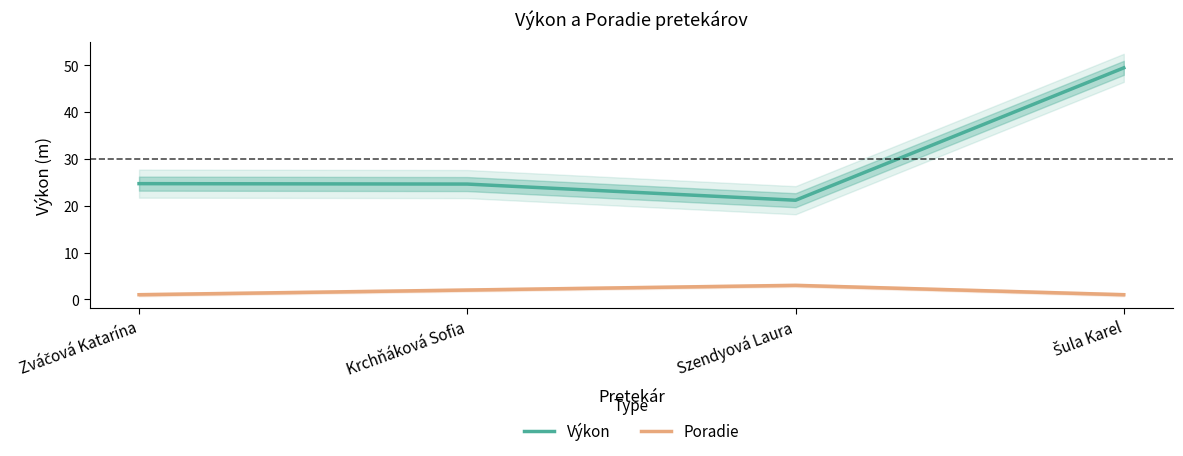

At which category is the sum across all series the highest?

Šula Karel